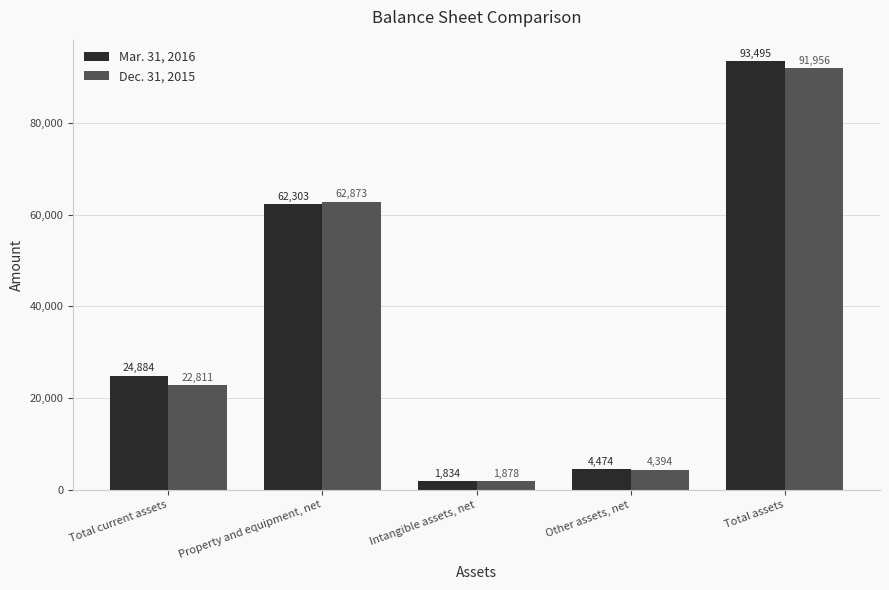

What is the maximum value for Dec. 31, 2015?

91956